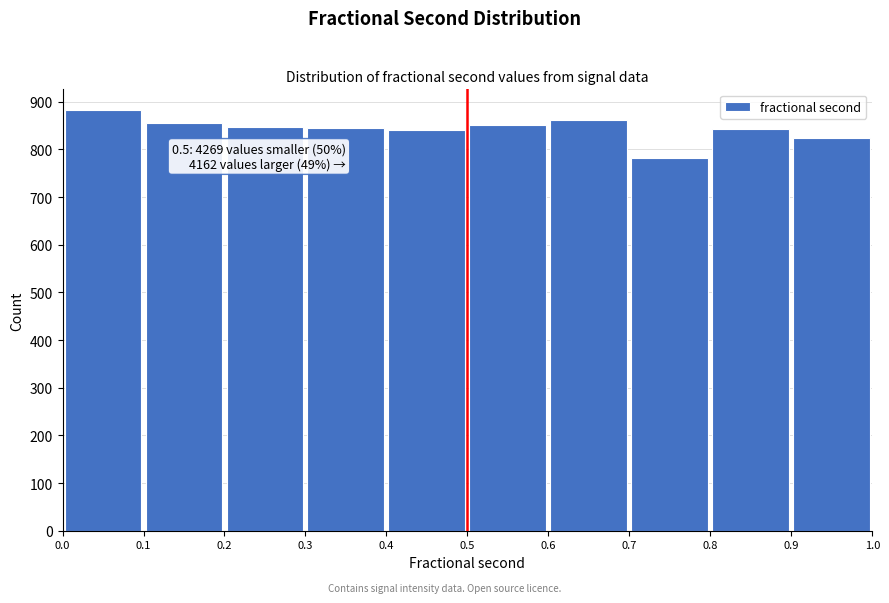

Over which range of the x-axis is the bar tallest?

0.0 to 0.1